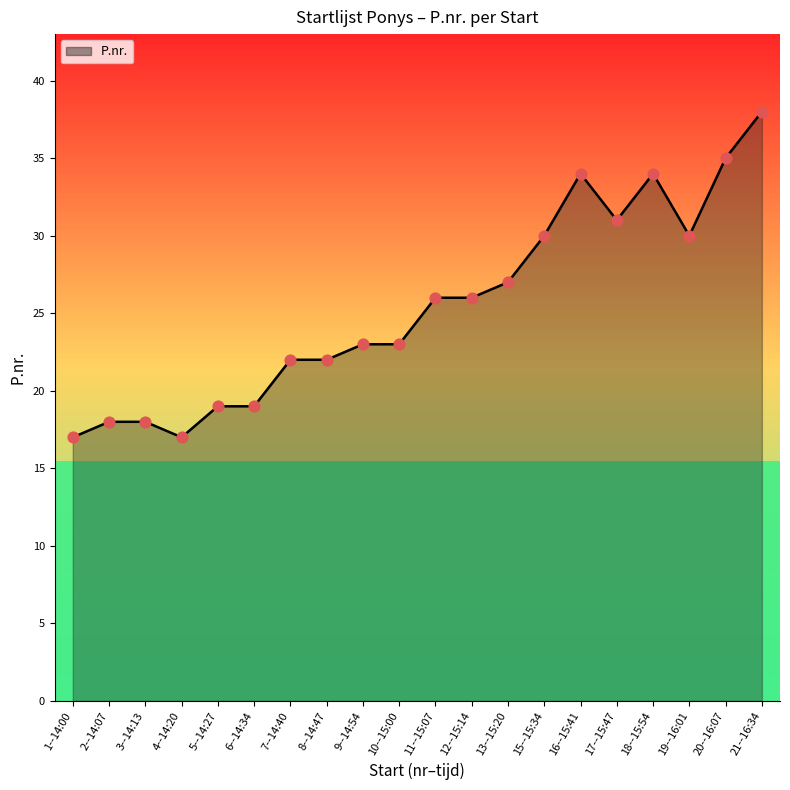

Between 16--15:41 and 1--14:00, which is larger?

16--15:41